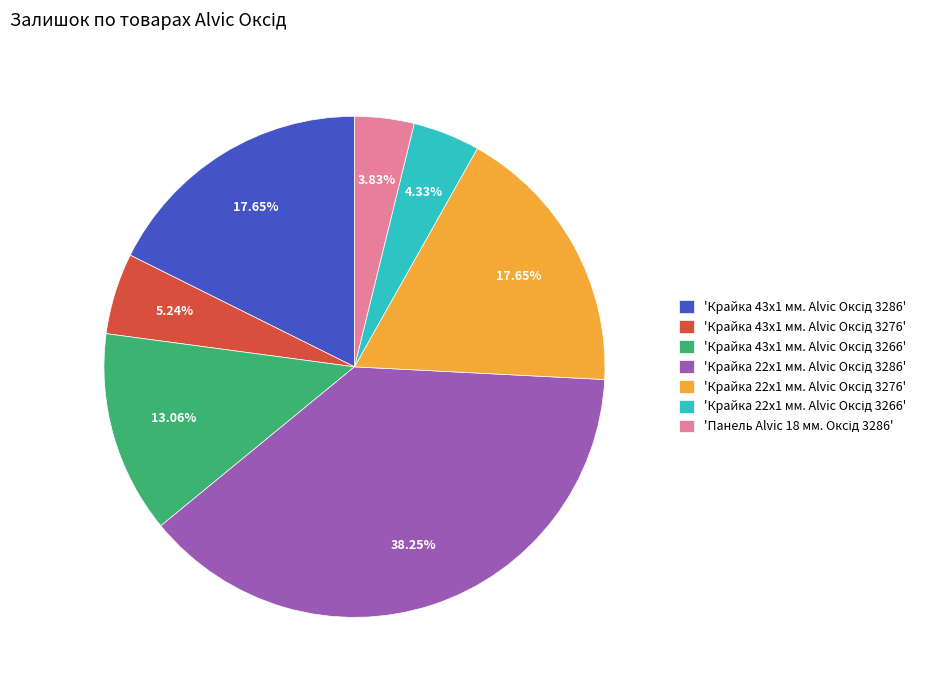

Is there any slice that represents more than half of the pie?

No